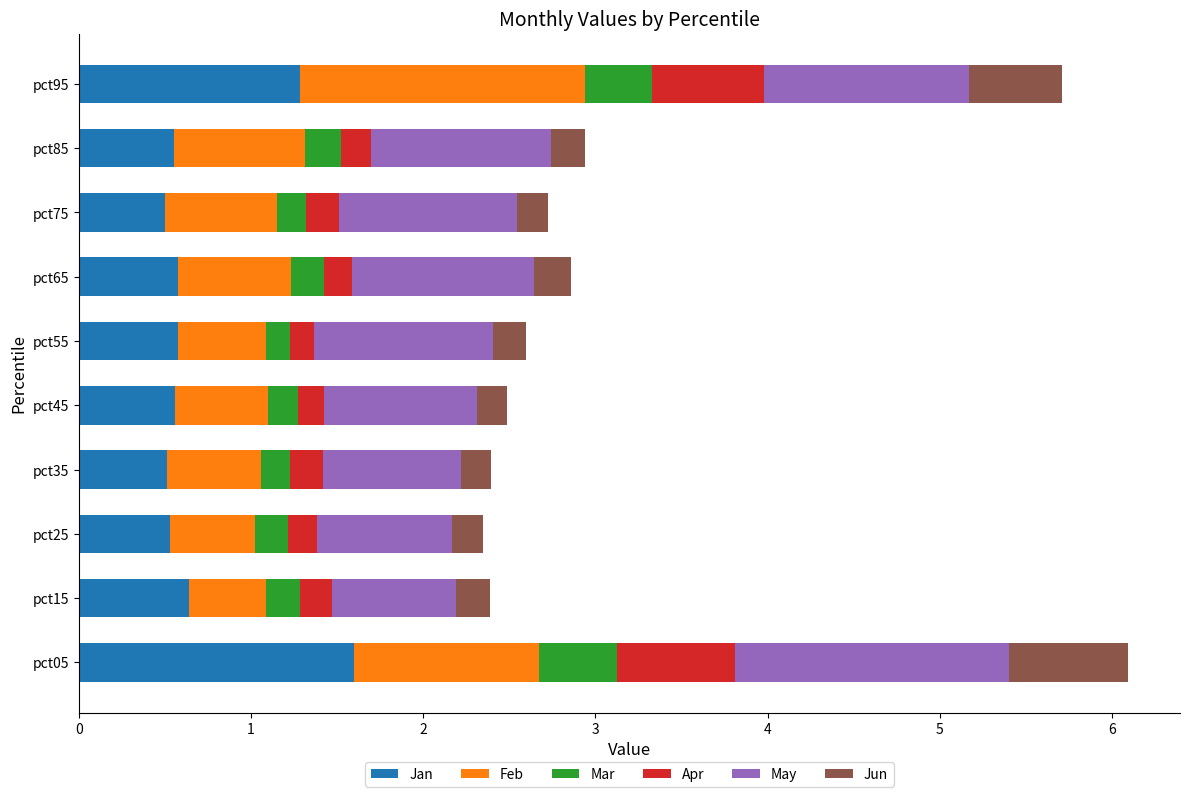

What is the minimum value for Jan?

0.5